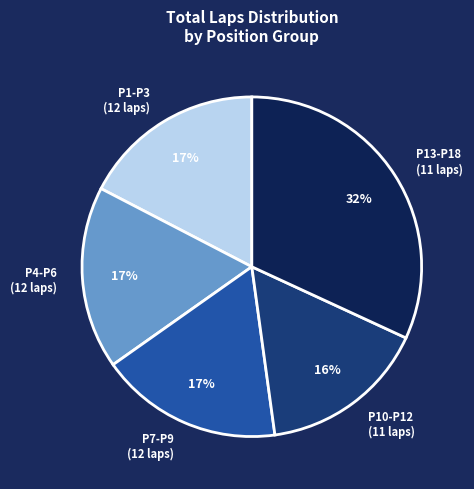

To the nearest percent, what portion does P7-P9 (12 laps) represent?

17%